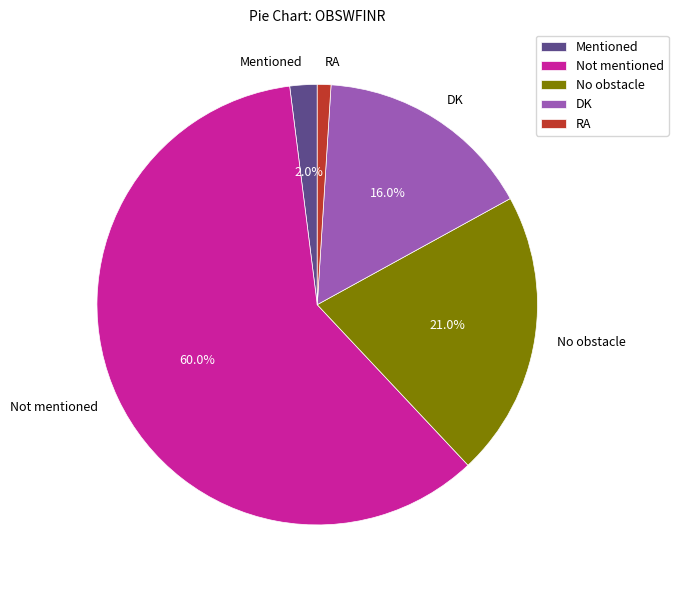

Which has a higher value, No obstacle or DK?

No obstacle